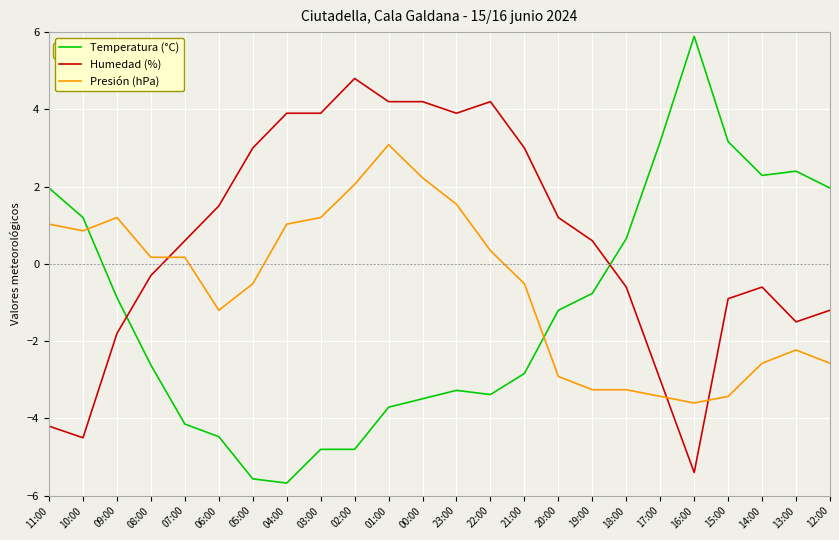

What value does the Presión (hPa) series have at 02:00?

2.1